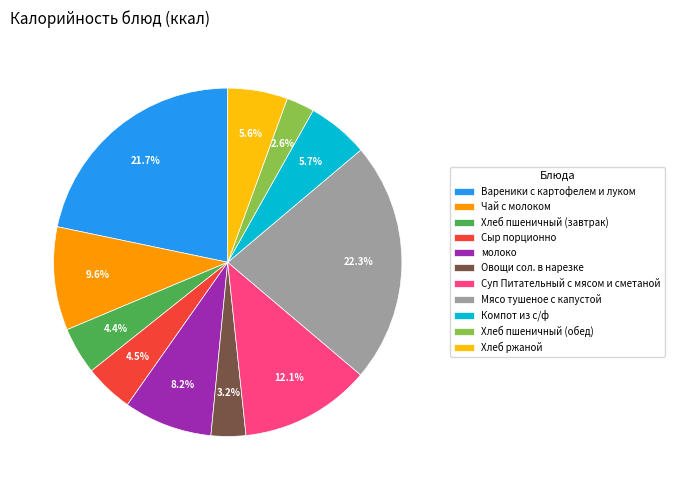

True or false: молоко accounts for 14% of the total.

False